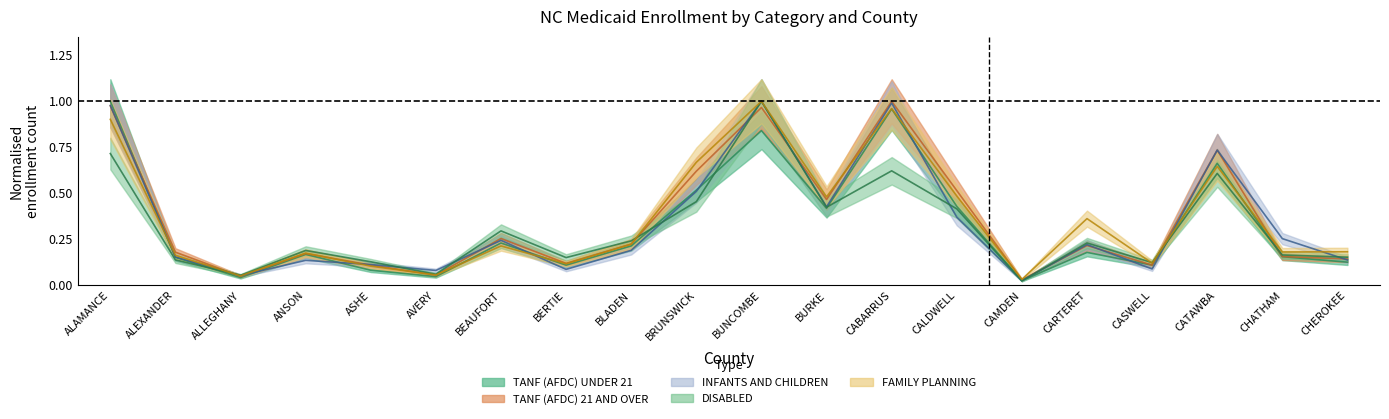

True or false: FAMILY PLANNING and TANF (AFDC) UNDER 21 intersect in this chart.

True